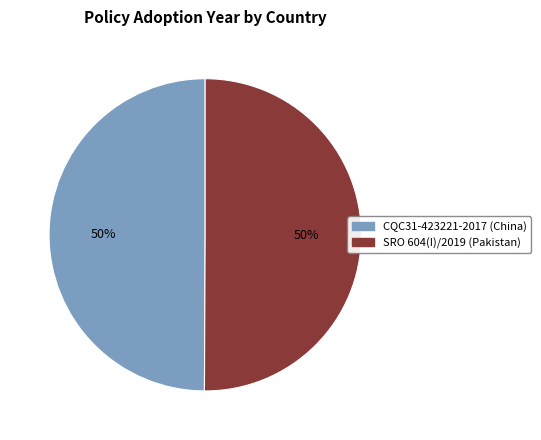

To the nearest percent, what percentage of the pie is CQC31-423221-2017 (China)?

50%